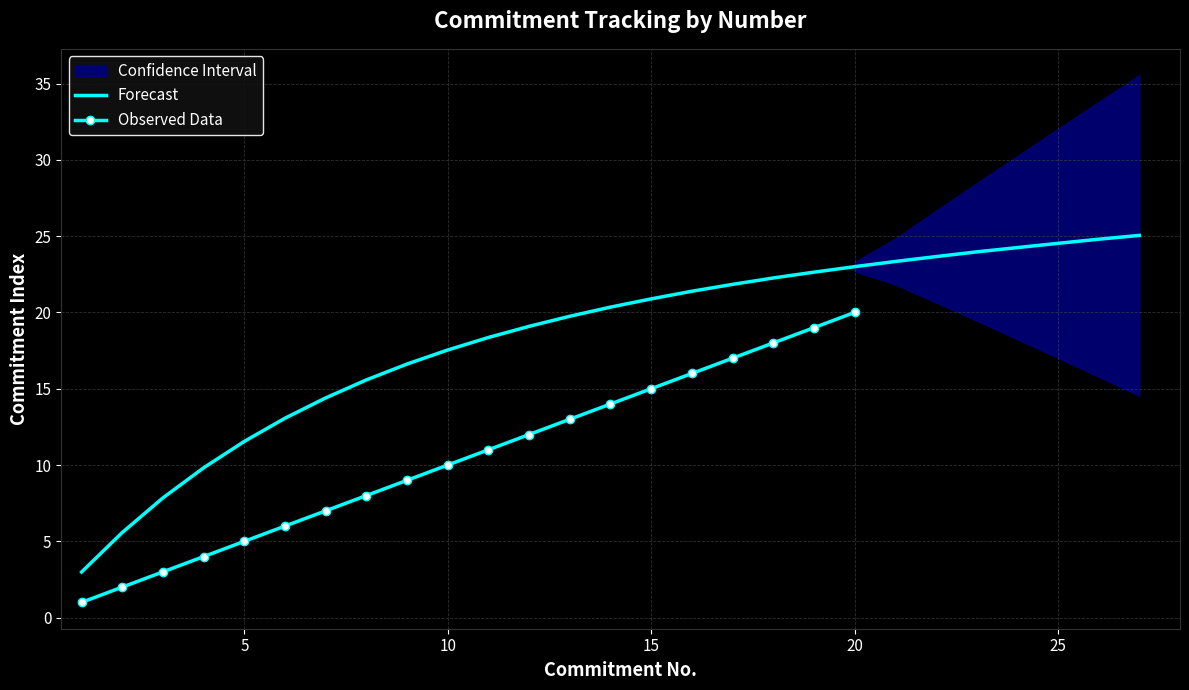

What is the highest value of the Forecast series?

25.1